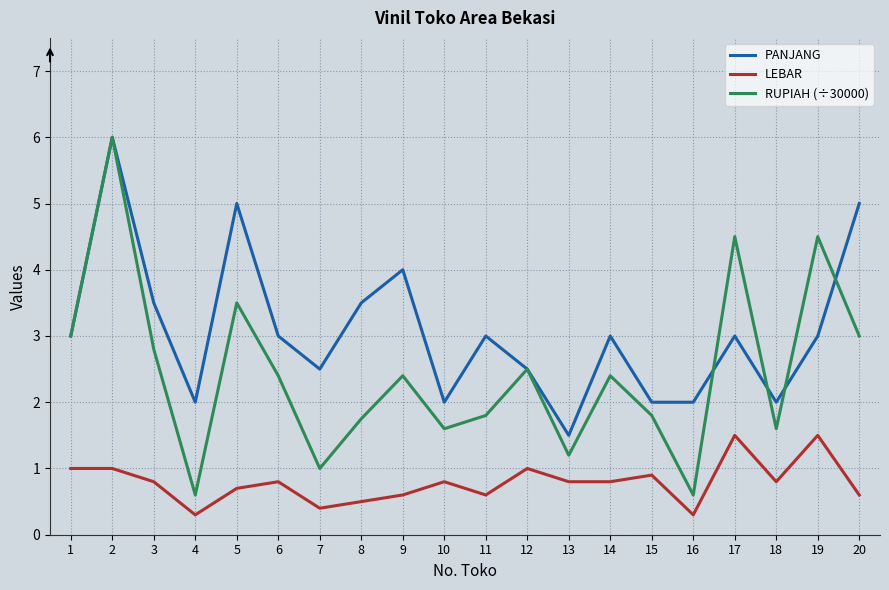

Is the value of LEBAR at 10 greater than the value of PANJANG at 10?

No